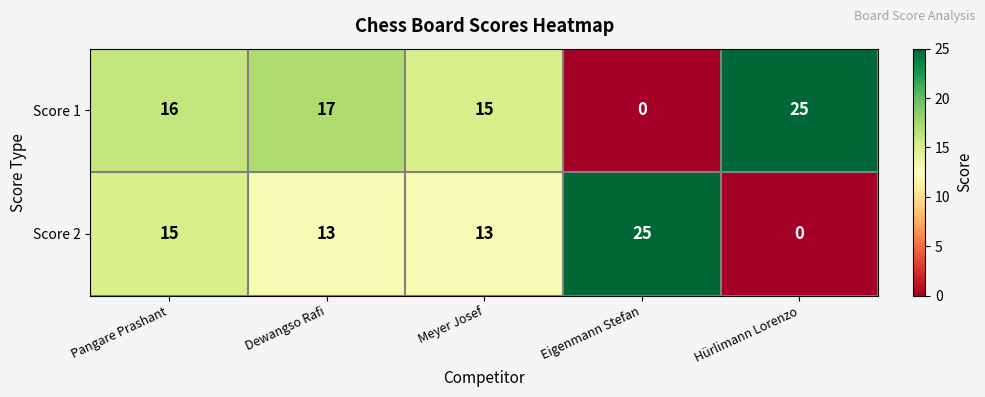

What is the greatest value displayed?

25